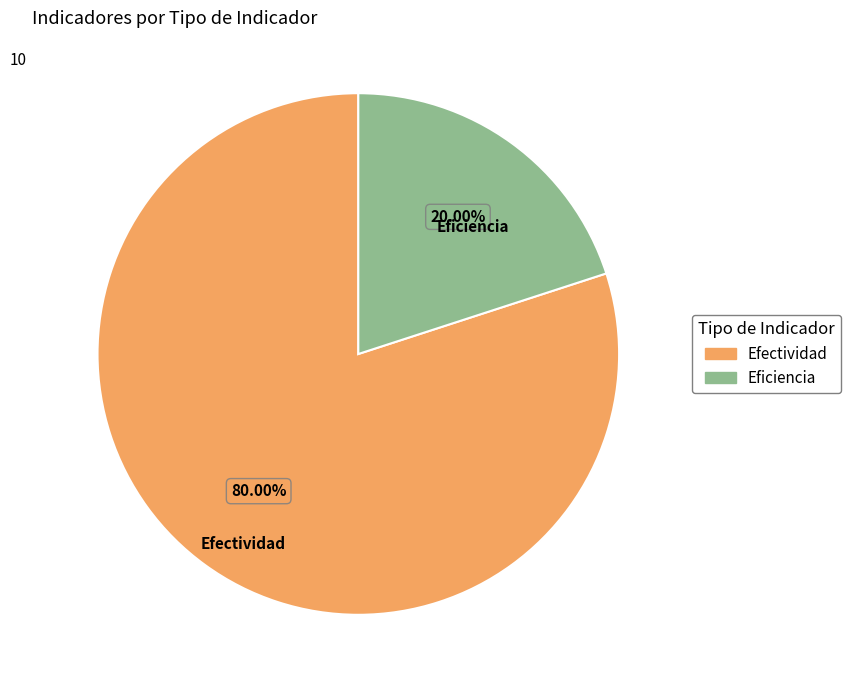

Does Eficiencia account for over 50% of the chart?

No